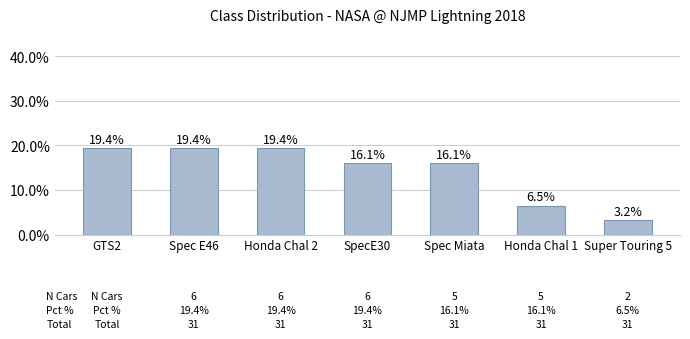

What is the average value?

14.3